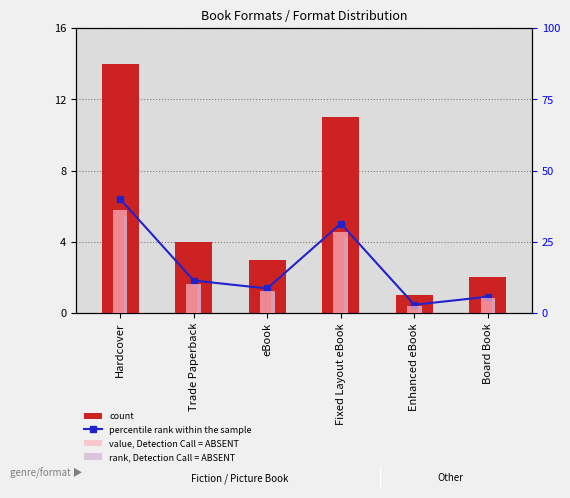

List the labels in order of rank, Detection Call = ABSENT value, largest first.

Hardcover, Fixed Layout eBook, Trade Paperback, eBook, Board Book, Enhanced eBook